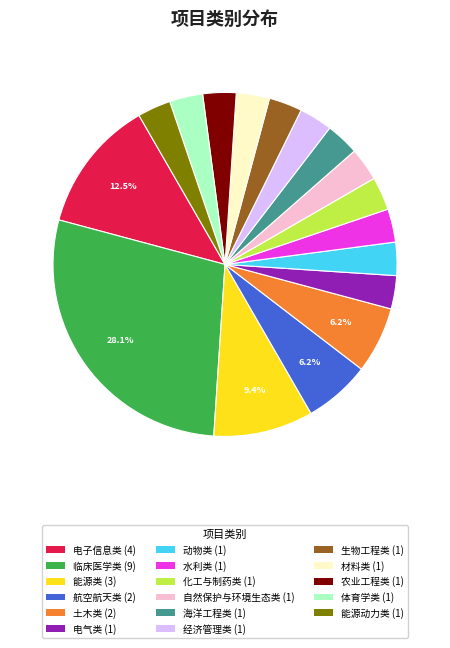

What is the ratio of the value at 能源动力类 (1) to the value at 自然保护与环境生态类 (1)?

1.0